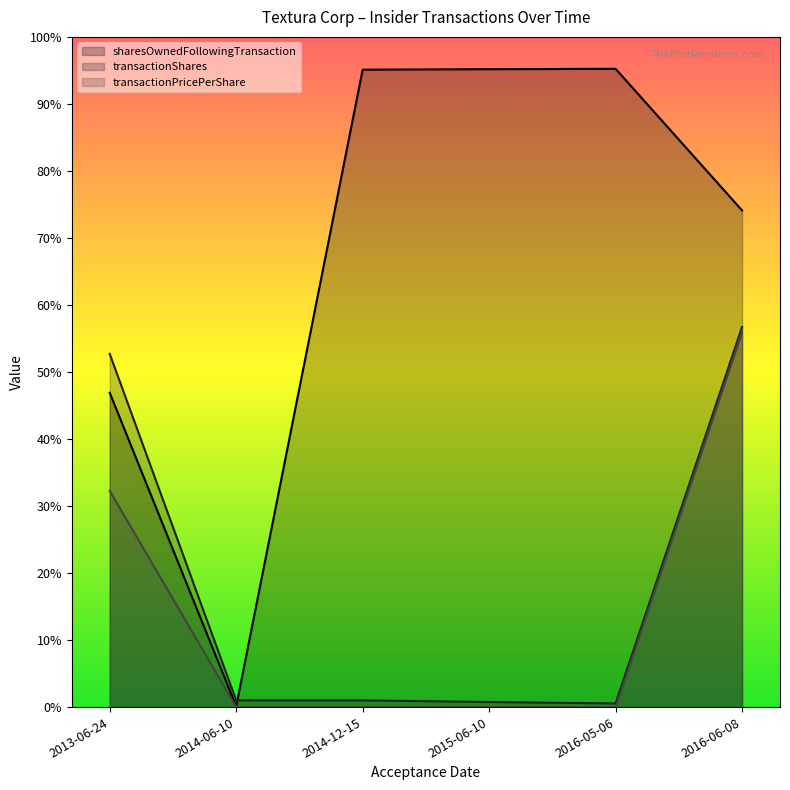

True or false: transactionPricePerShare has more than 1 interior local peaks.

False